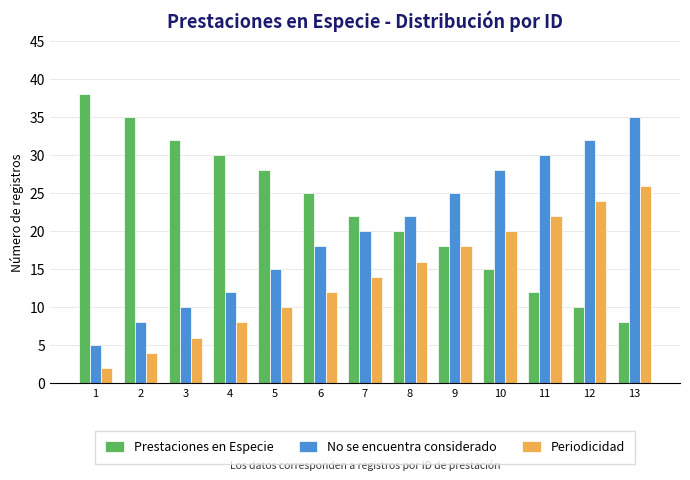

At 6, list the series in order from largest to smallest.

Prestaciones en Especie, No se encuentra considerado, Periodicidad